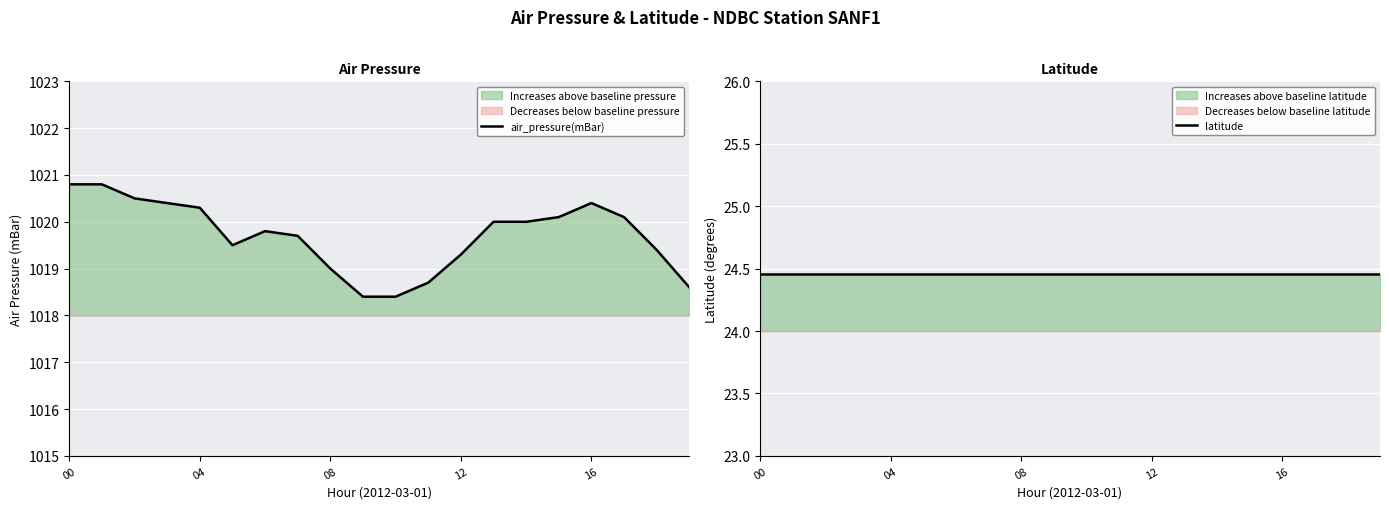

Is the value of air_pressure(mBar) at 16 greater than the value of latitude at 8?

Yes